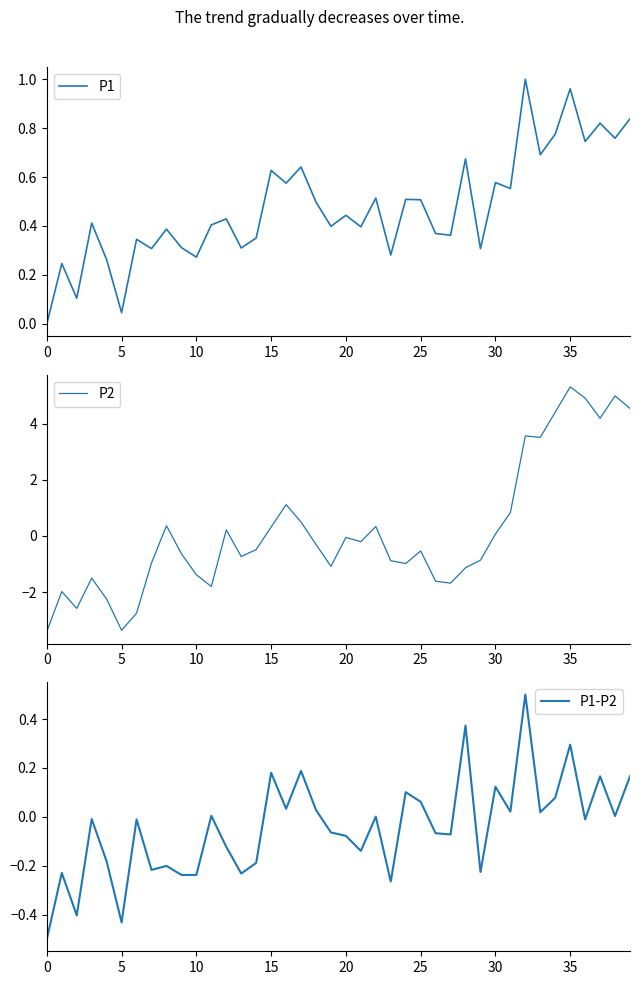

What is the highest value of the P1 series?

1.0